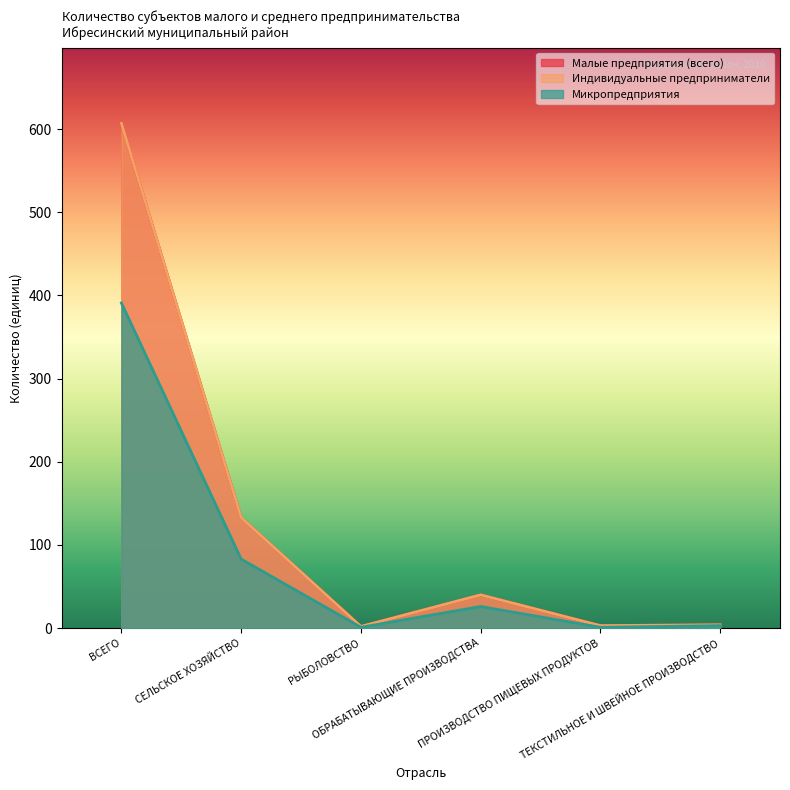

True or false: Микропредприятия has more than 1 interior local peaks.

False